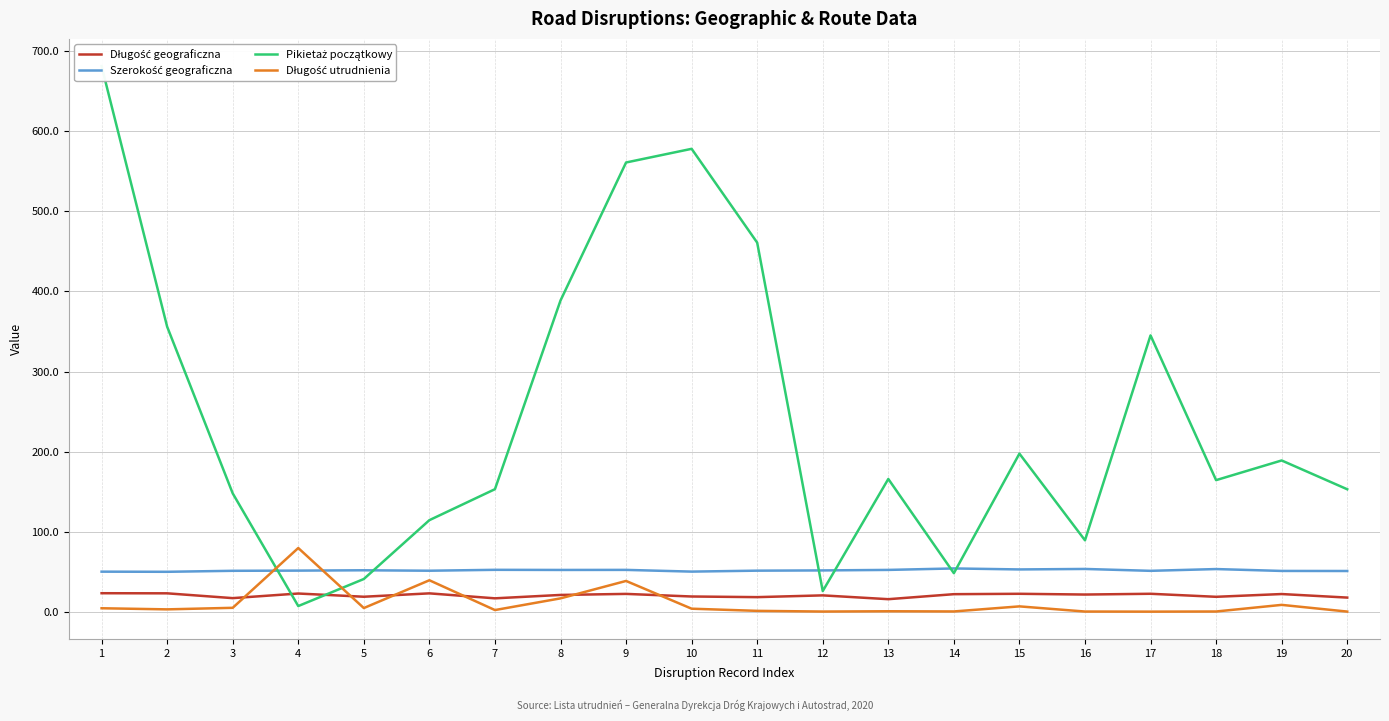

What is the total value across all series at 11?

531.4